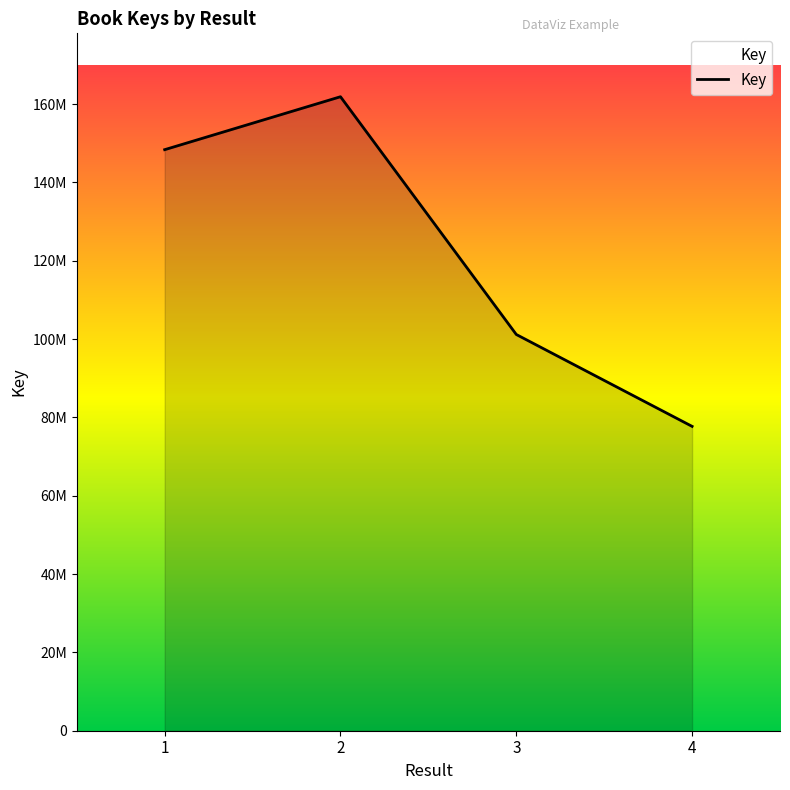

Does the chart have visible grid lines?

No